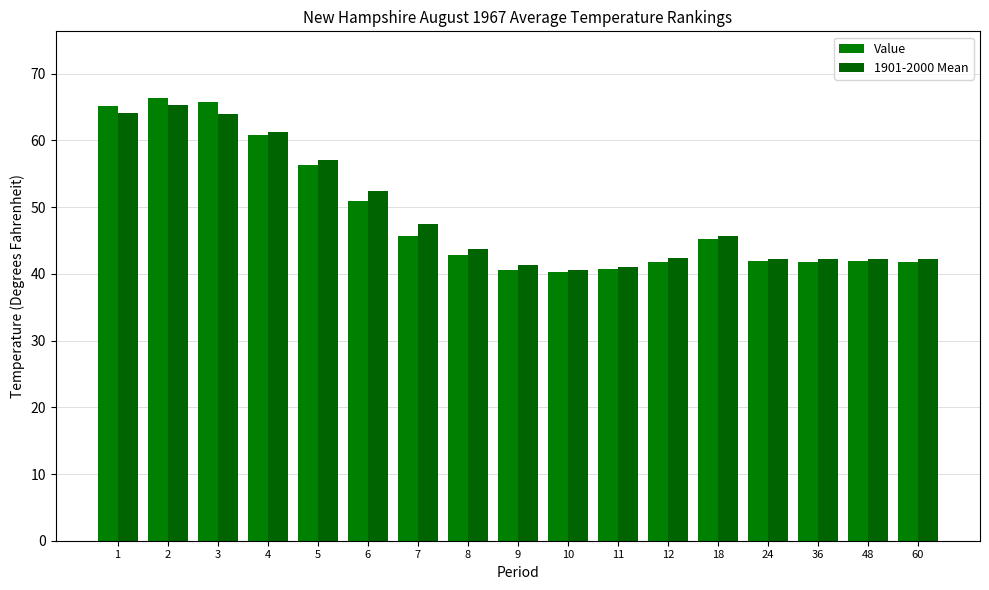

Where is 1901-2000 Mean nearest to the value 52?

6